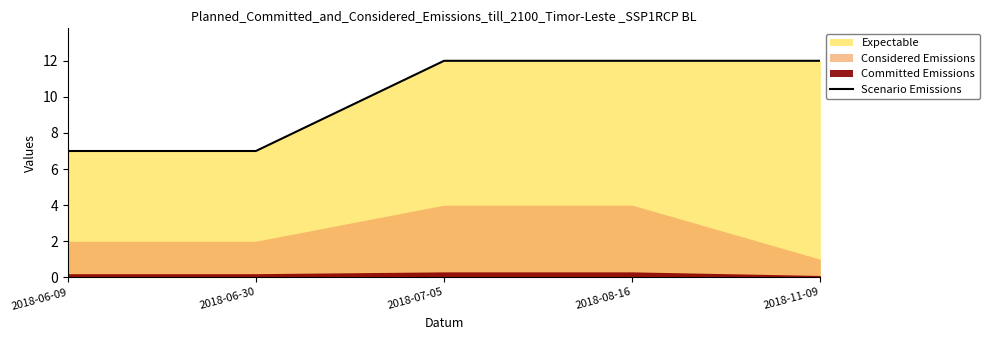

Rank the categories by value from highest to lowest.

2018-07-05, 2018-08-16, 2018-11-09, 2018-06-09, 2018-06-30